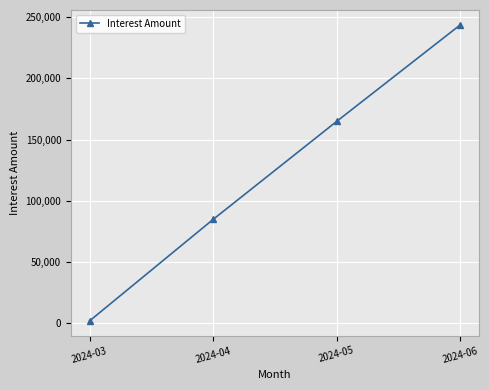

List the labels in order of value, largest first.

2024-06, 2024-05, 2024-04, 2024-03